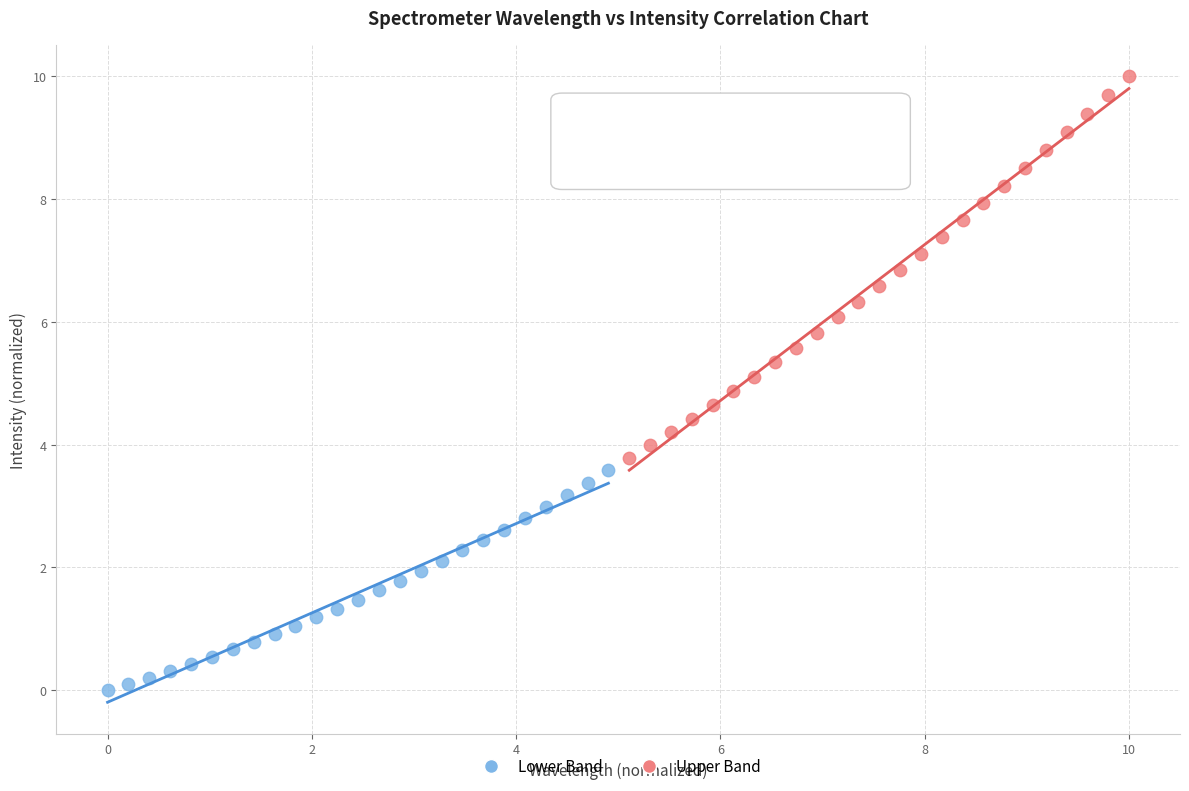

Which series contains the highest Y value?

Upper Band